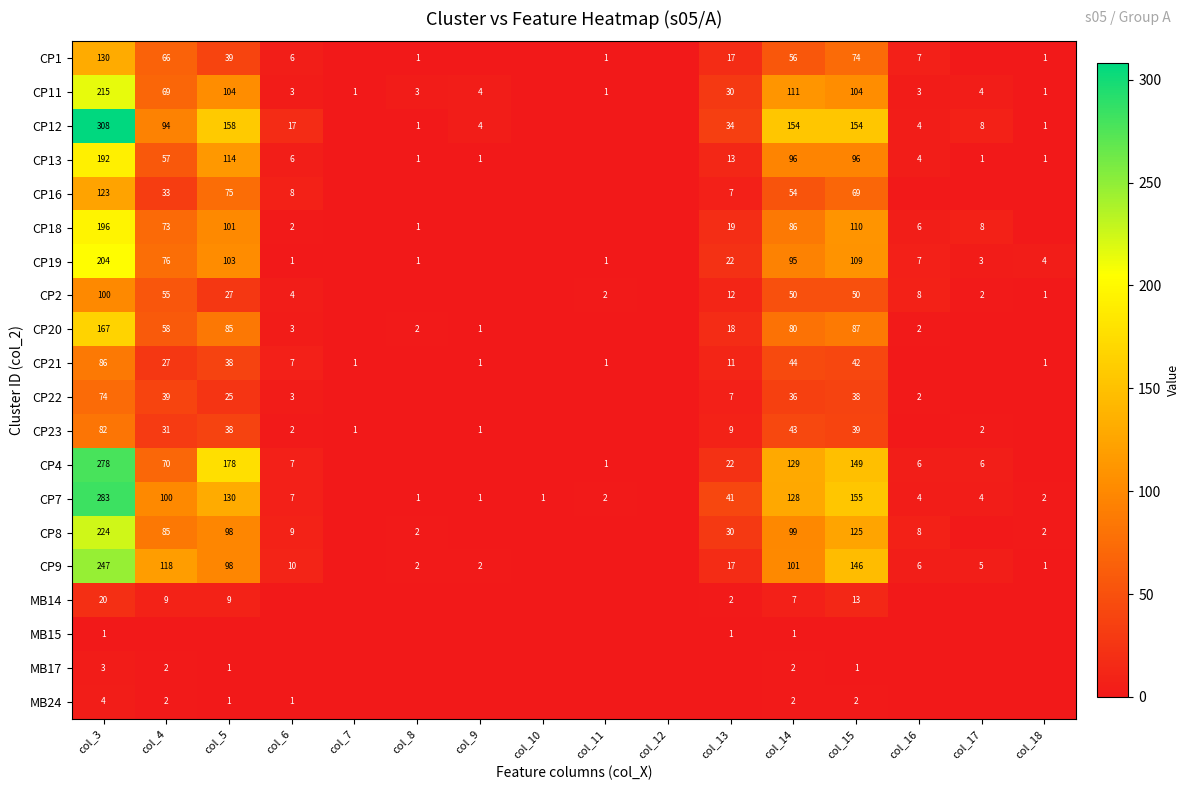

What is the maximum value shown in the chart?

308